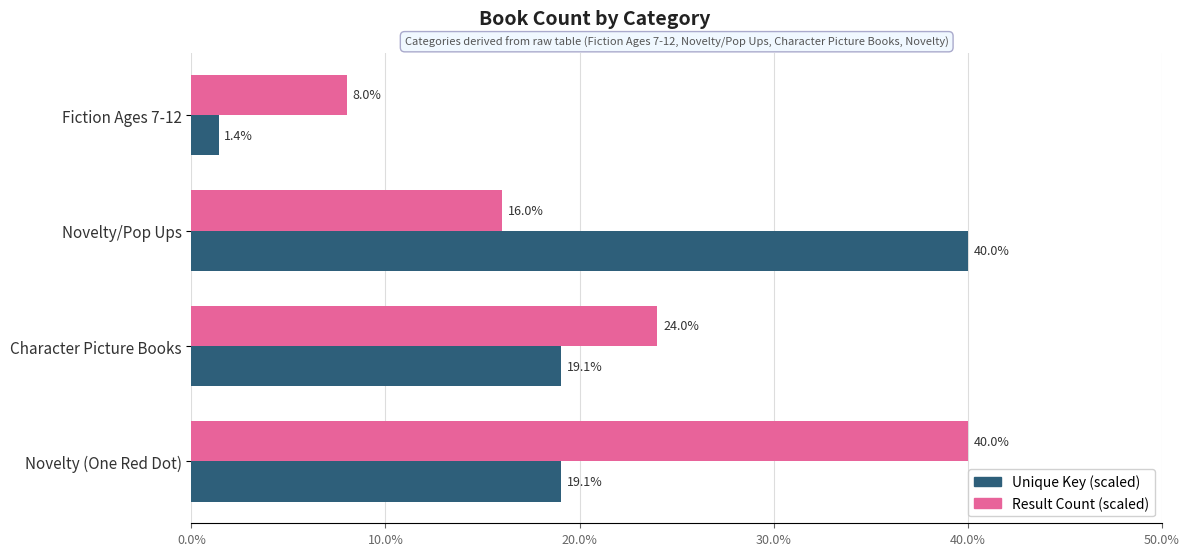

Which series has the largest range (max minus min)?

Unique Key (scaled)